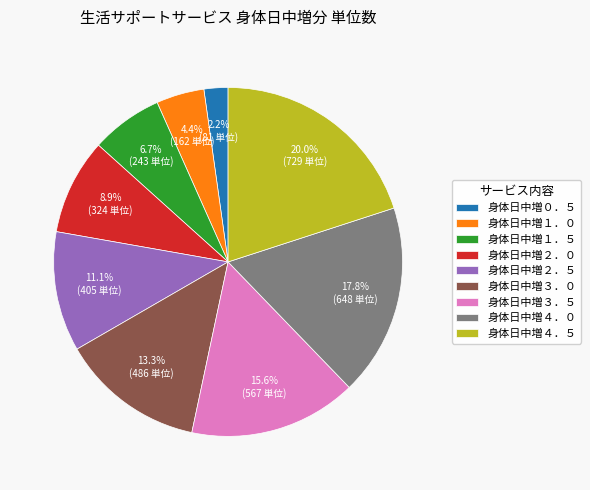

To the nearest percent, what is the difference between the largest and smallest slice percentages?

18%